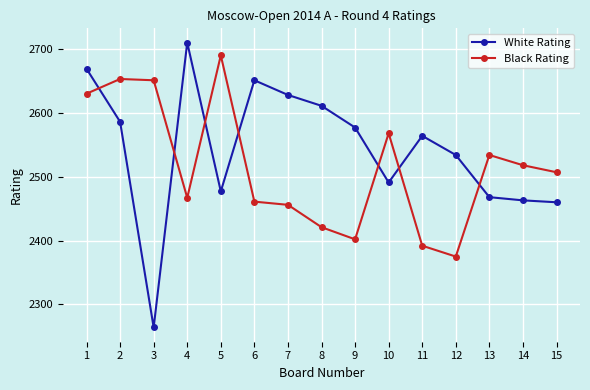

At which category is the sum across all series the highest?

1